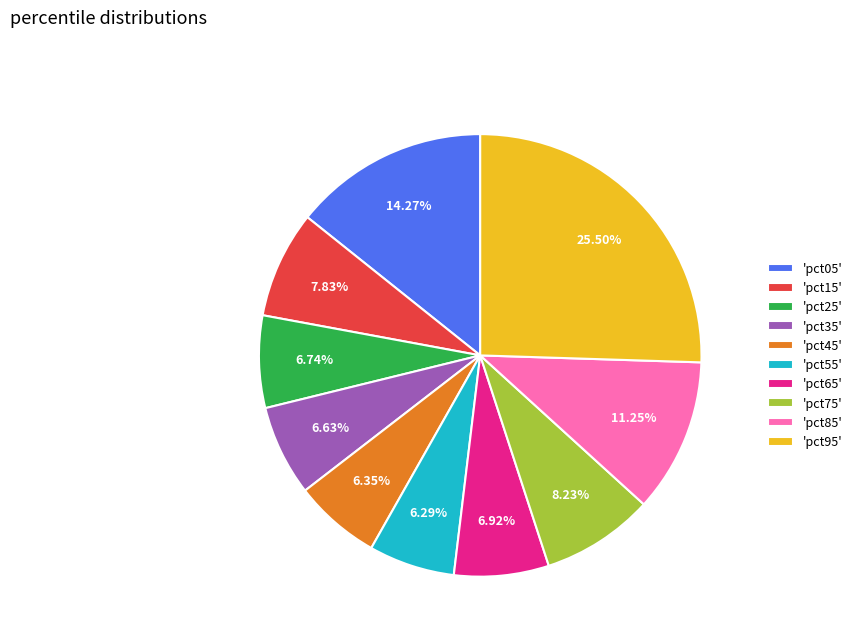

Which category has the biggest portion of the pie?

'pct95'